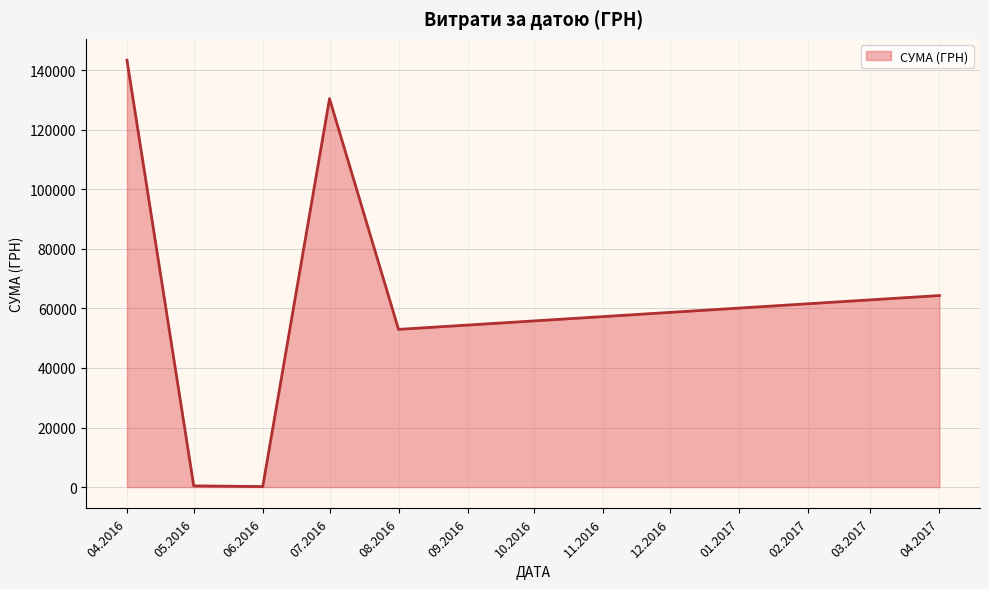

Where does the data first go above 64293?

04.2016